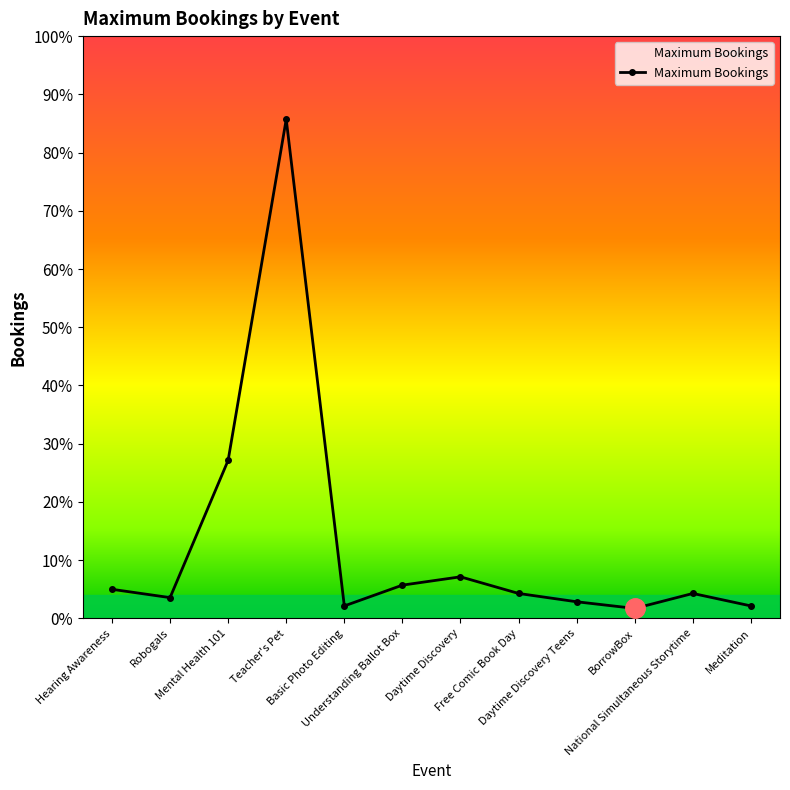

Does the chart have visible grid lines?

No